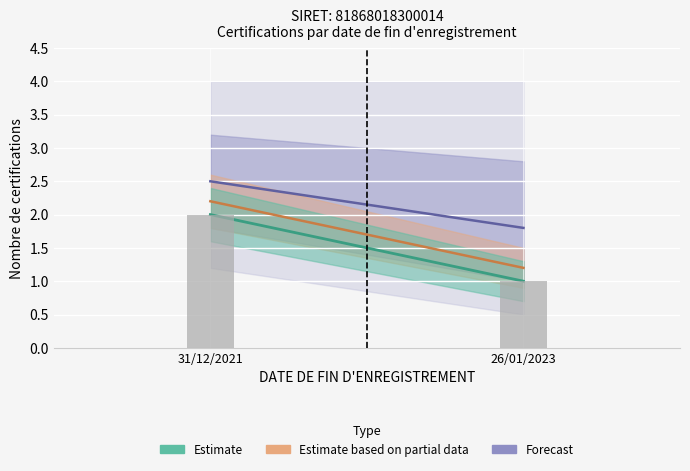

At which label is Forecast closest to 2?

26/01/2023